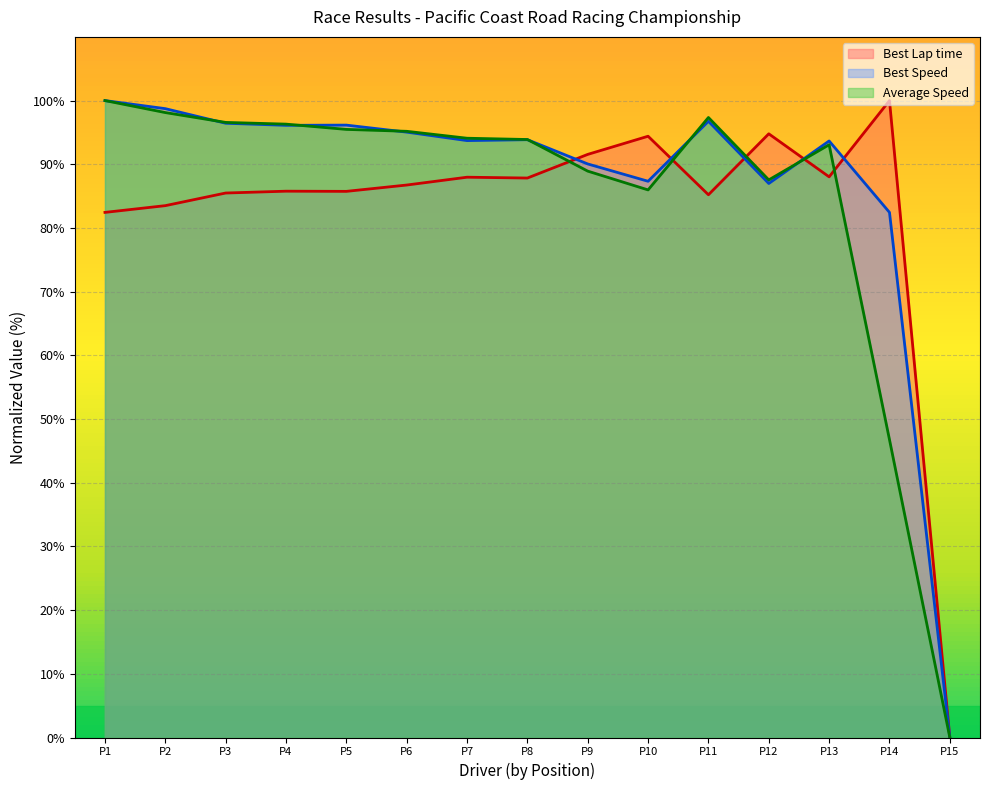

What is the spread (max minus min) of values at P10?

8.4